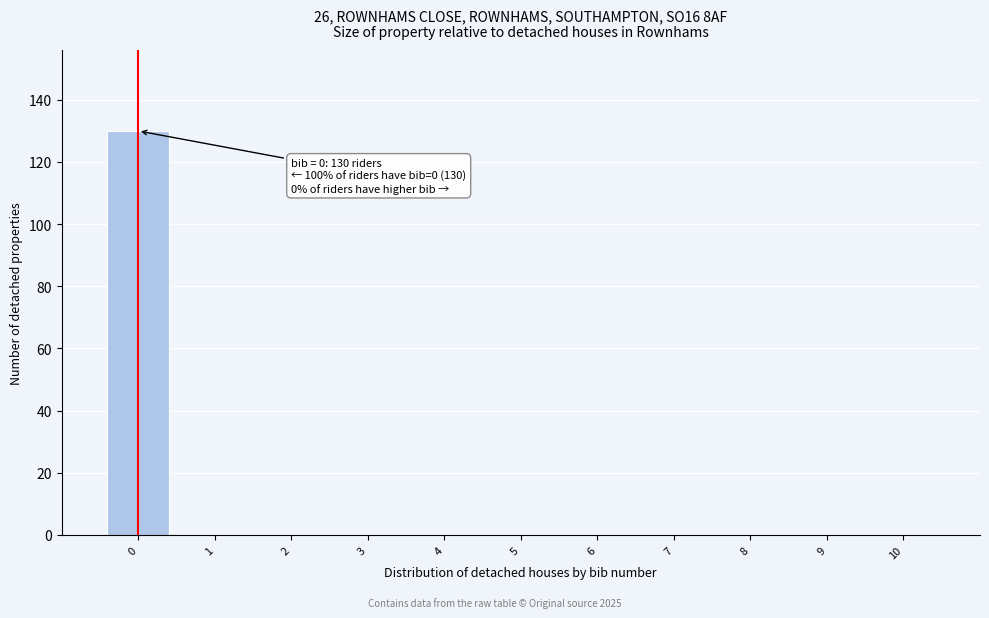

Reading right to left, what are all the values shown in this chart?

10=0	9=0	8=0	7=0	6=0	5=0	4=0	3=0	2=0	1=0	0=130